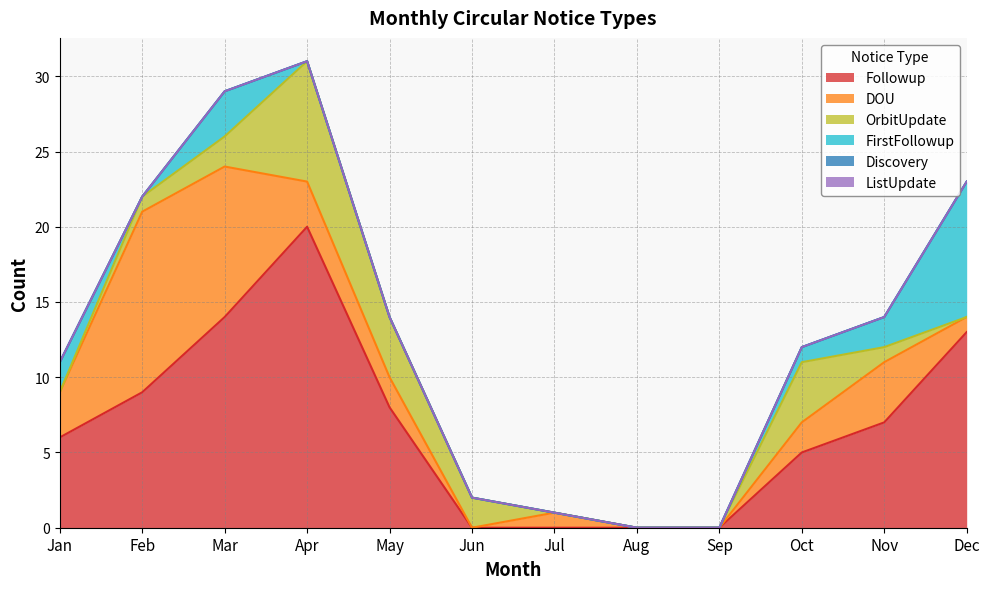

At which category is the sum across all series the highest?

Apr